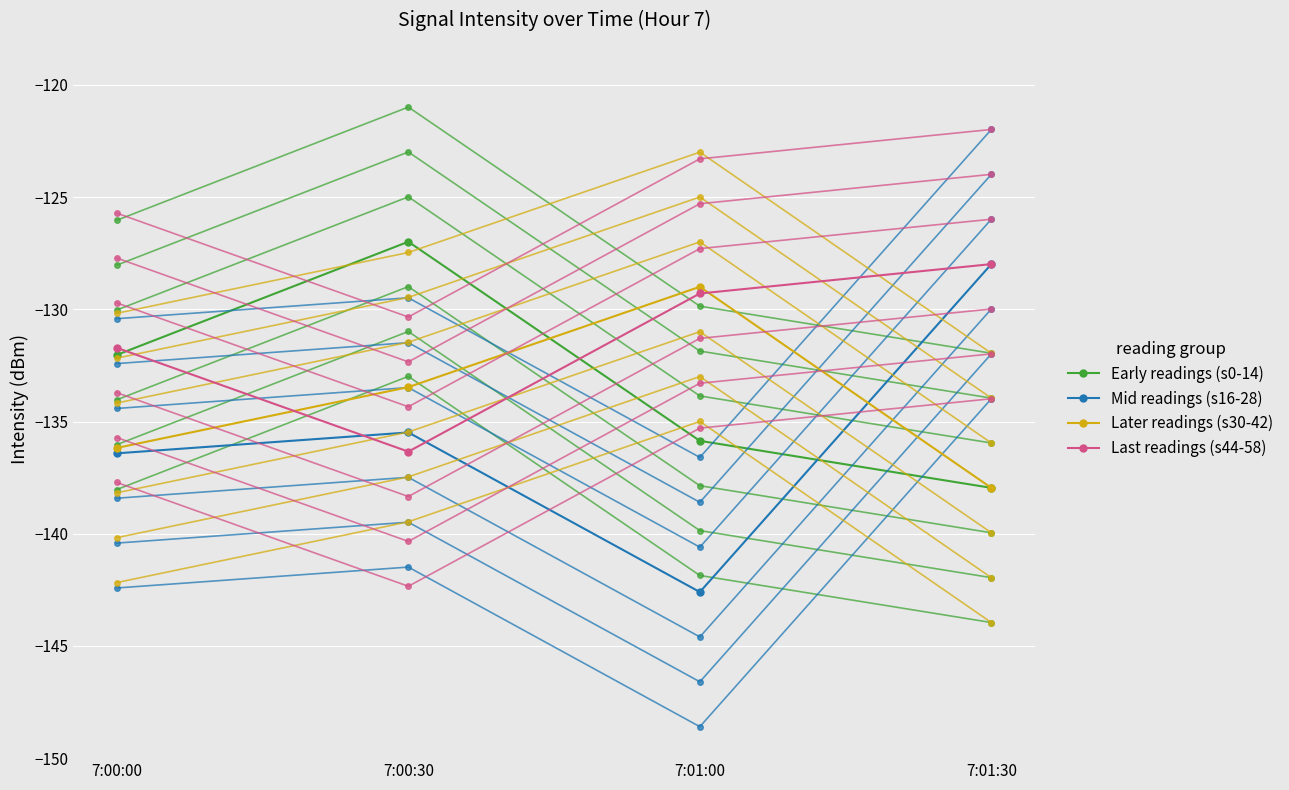

Between which two adjacent categories do Later readings (s30-42) and Last readings (s44-58) first intersect?

7:00:00 and 7:00:30